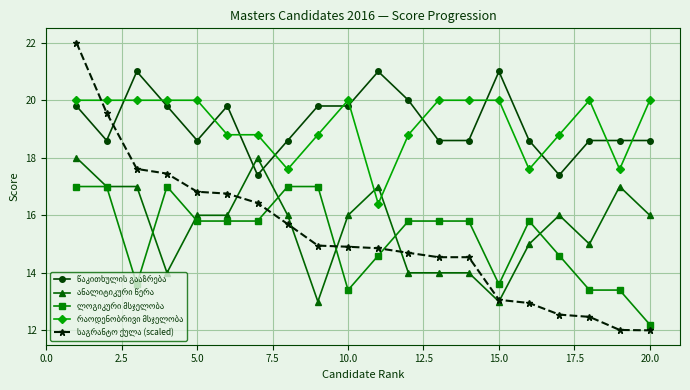

What is the maximum value shown in the chart?

22.0